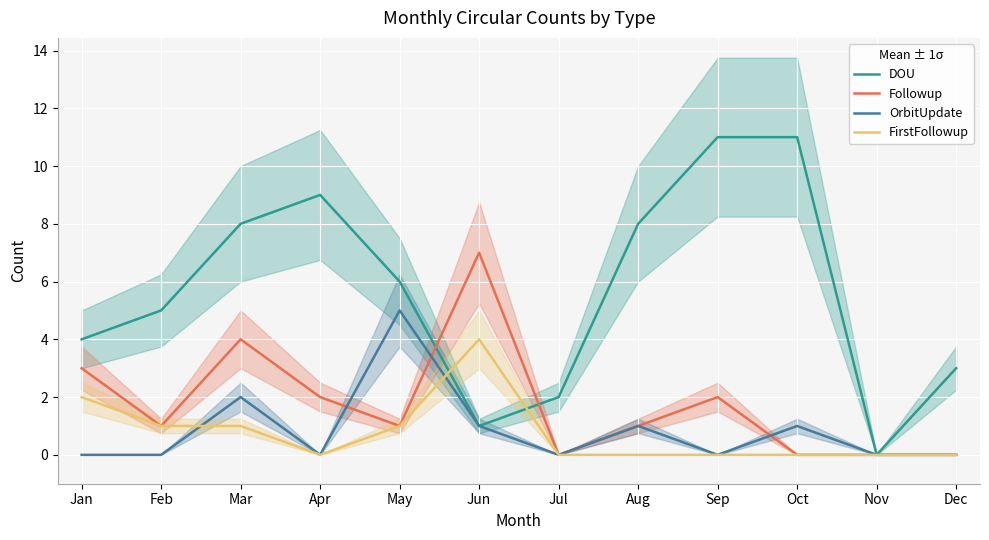

At which label does Followup first exceed 1?

Jan